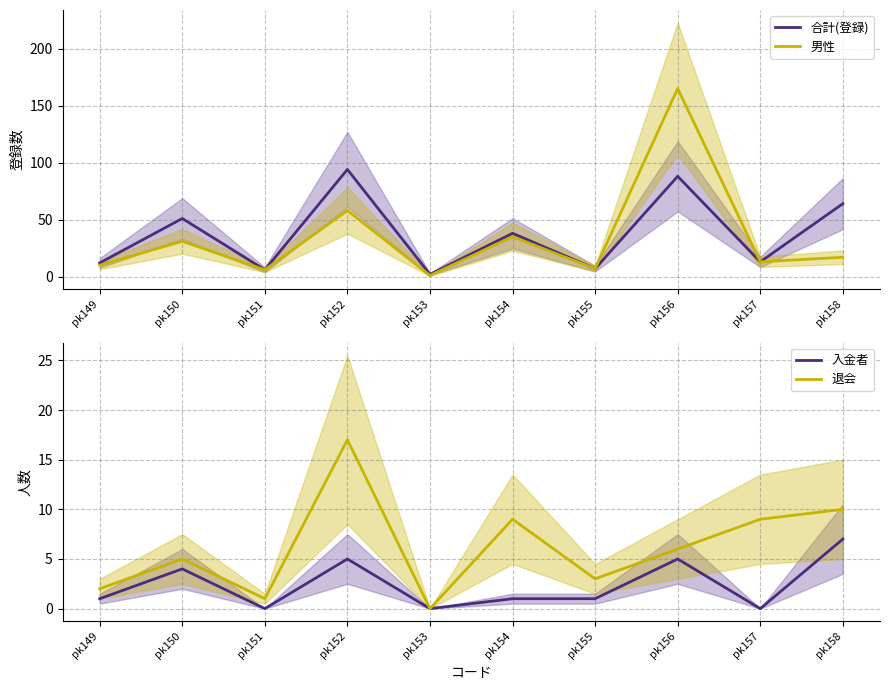

The value of 男性 at pk149 is 10. True or false?

True